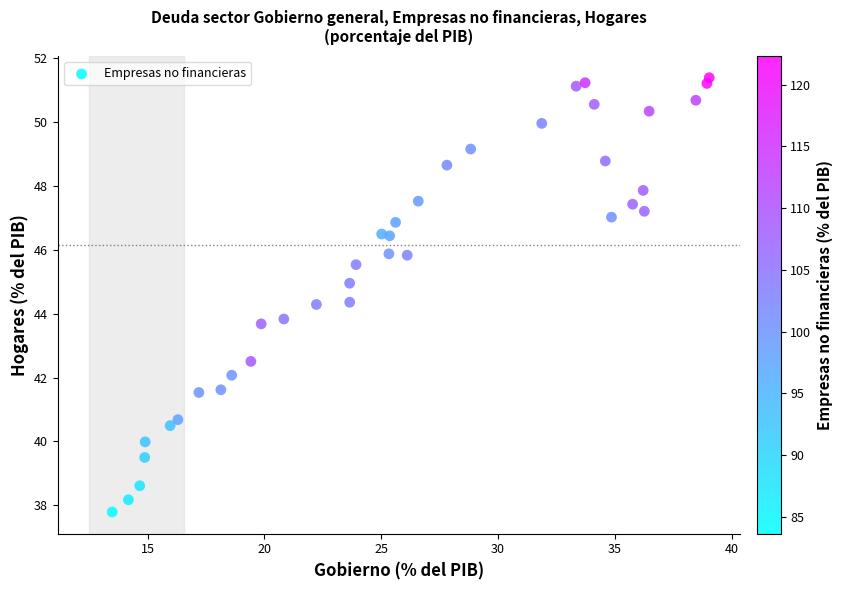

What is the range of X values (max minus min)?

25.6